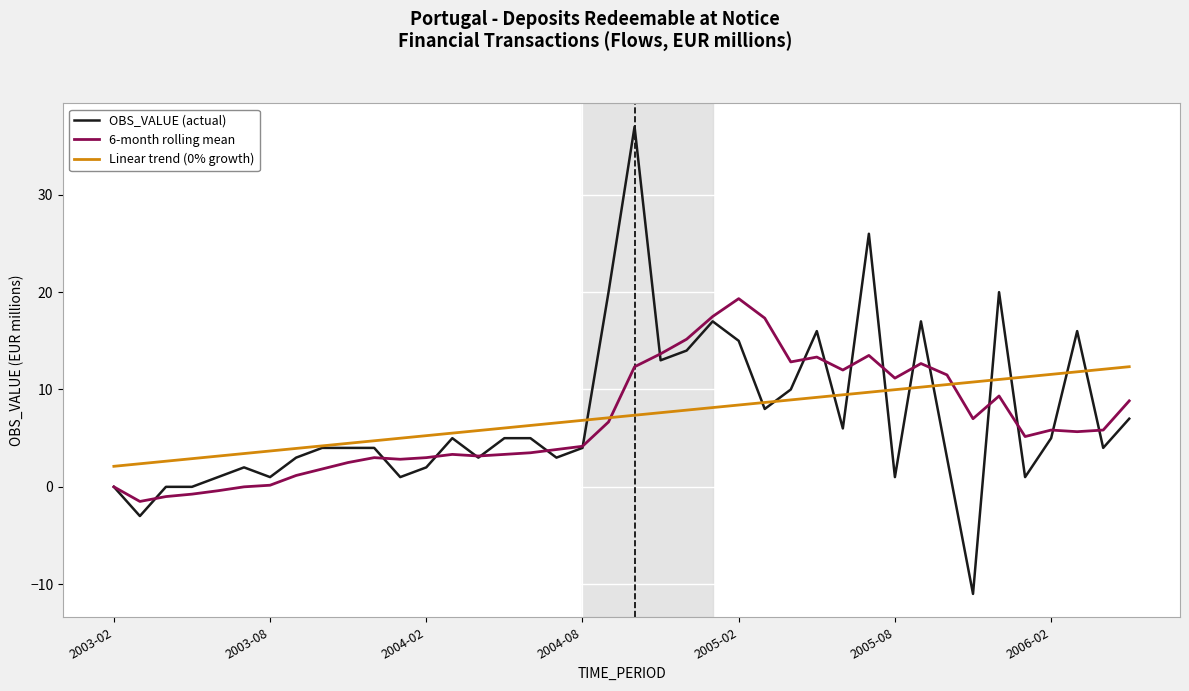

Does the chart have visible grid lines?

Yes